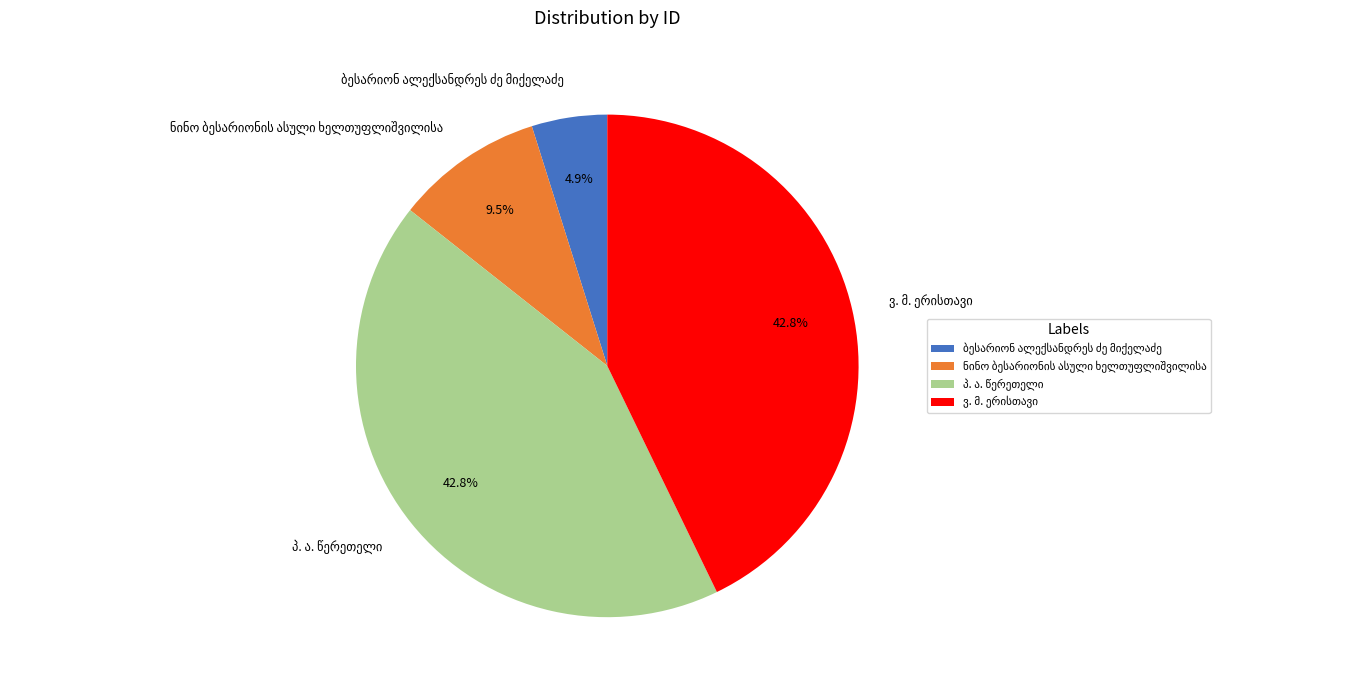

Is there a majority slice in this chart?

No